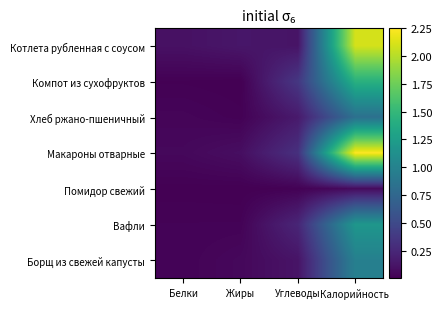

What is the greatest value displayed?

2.2